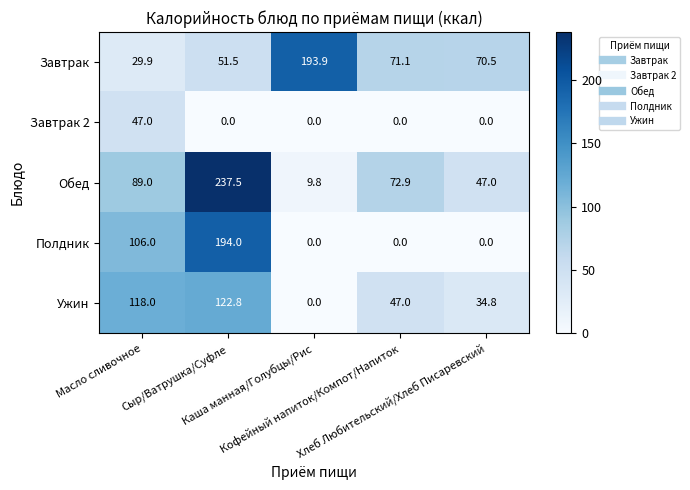

Which series changed the most between Масло сливочное and Кофейный напиток/Компот/Напиток?

Полдник